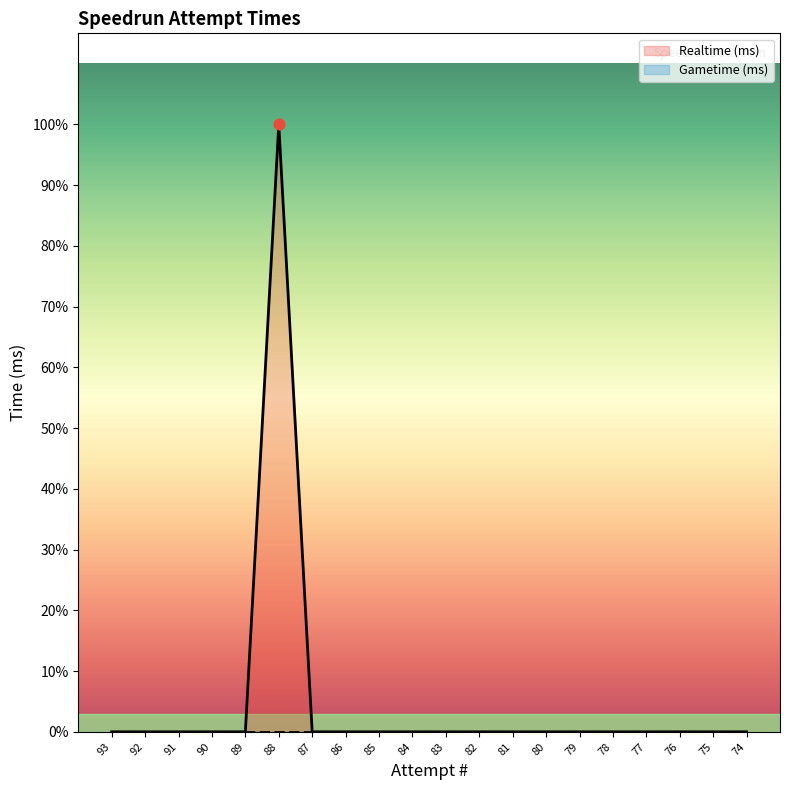

Which series has the largest total across all categories?

Realtime (ms)